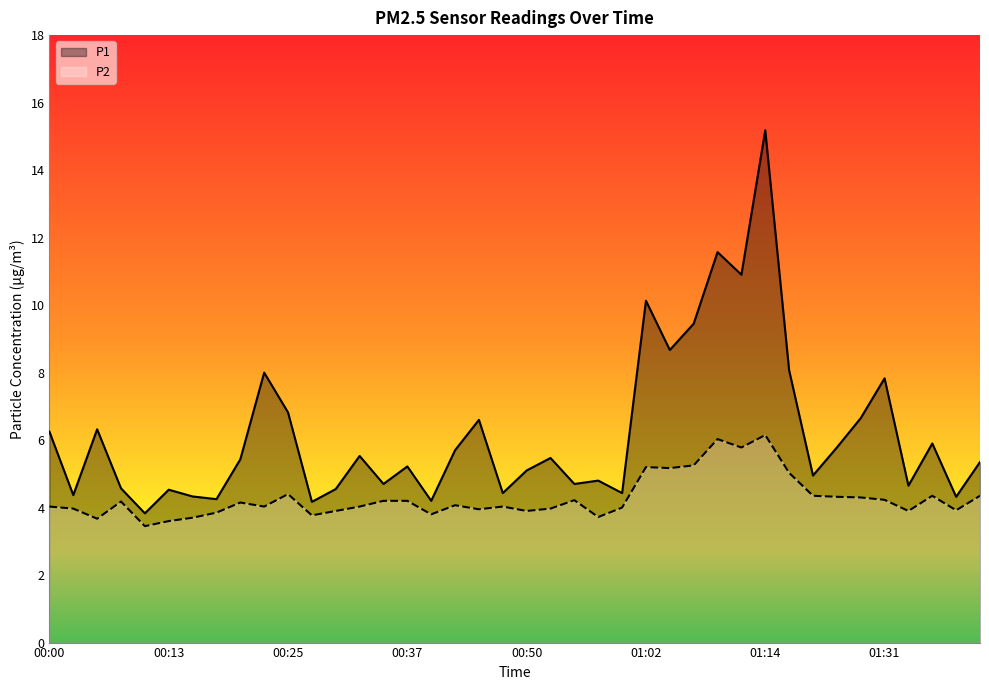

How many values in the P1 series exceed 5?

23